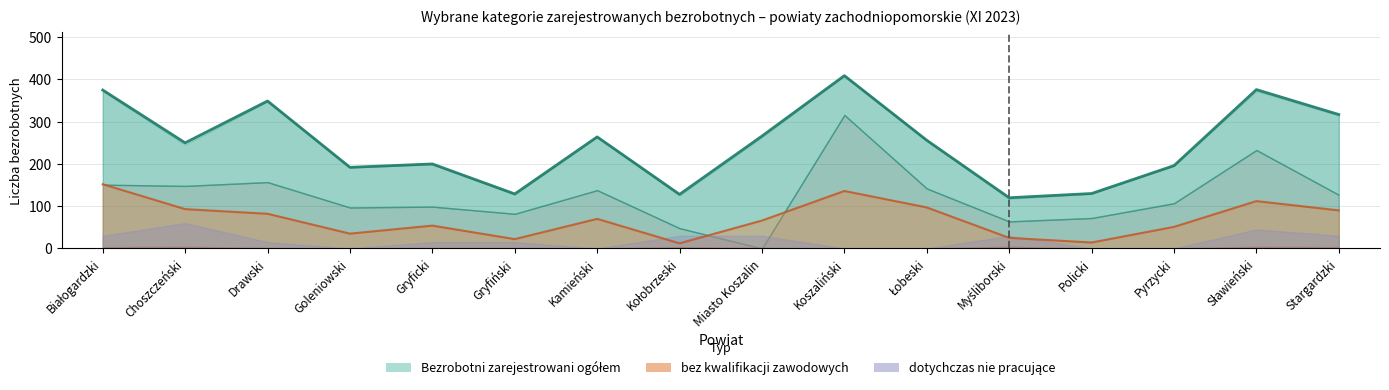

At which category does dotychczas nie pracujące reach its first local peak?

Choszczeński